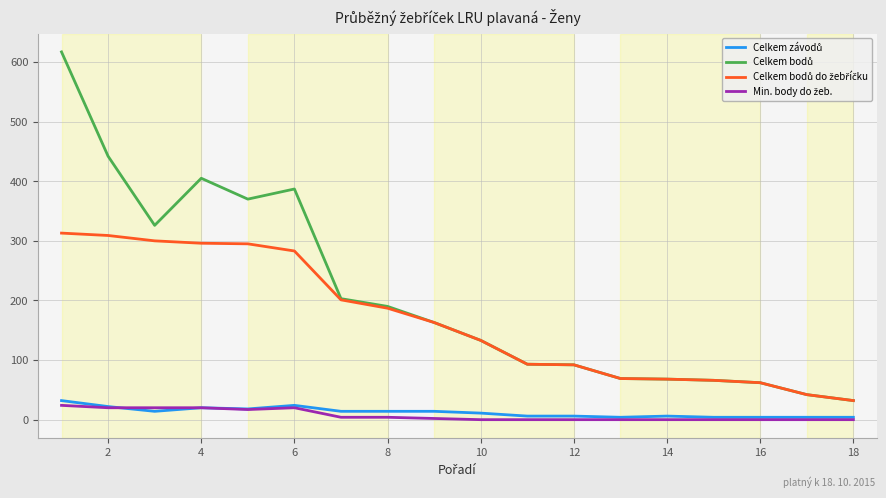

How many distinct data groups are displayed?

4